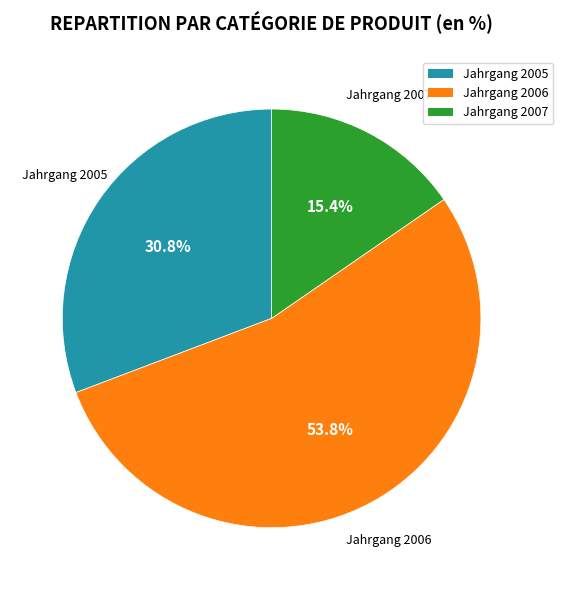

What percentage do Jahrgang 2005 and Jahrgang 2006 together represent?

84.6%